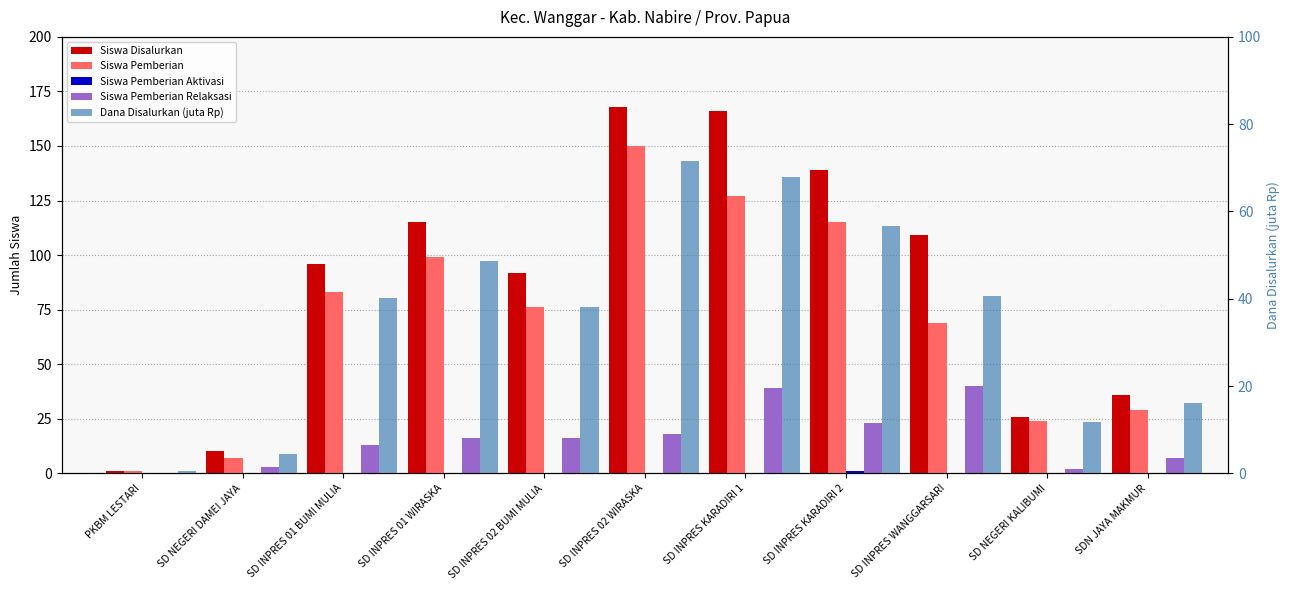

Is it true that Siswa Pemberian Aktivasi equals 1.0 at SD INPRES KARADIRI 2?

True